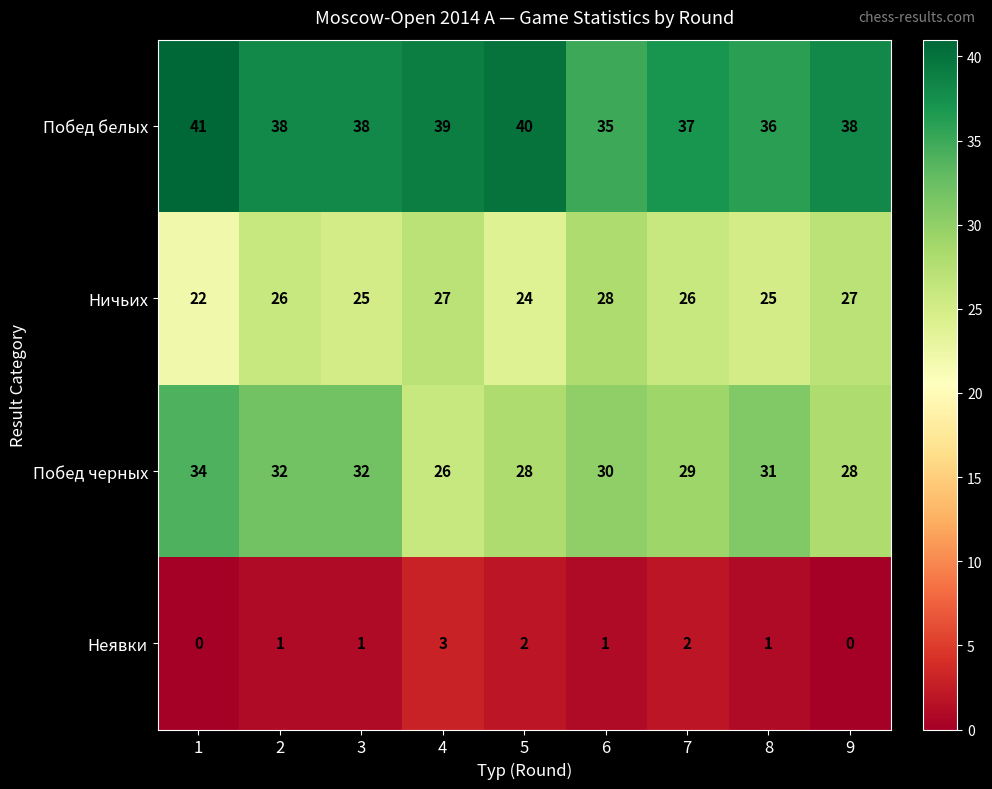

At how many categories does at least one series exceed 4?

9